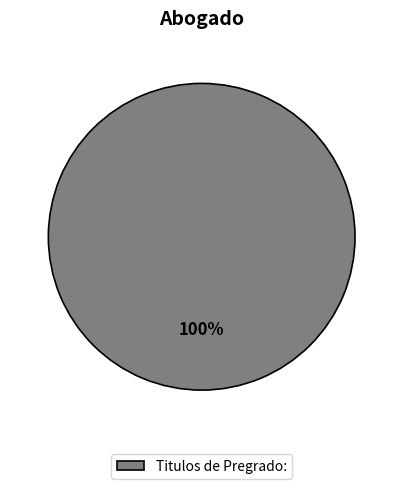

How many segments does this pie chart have?

1